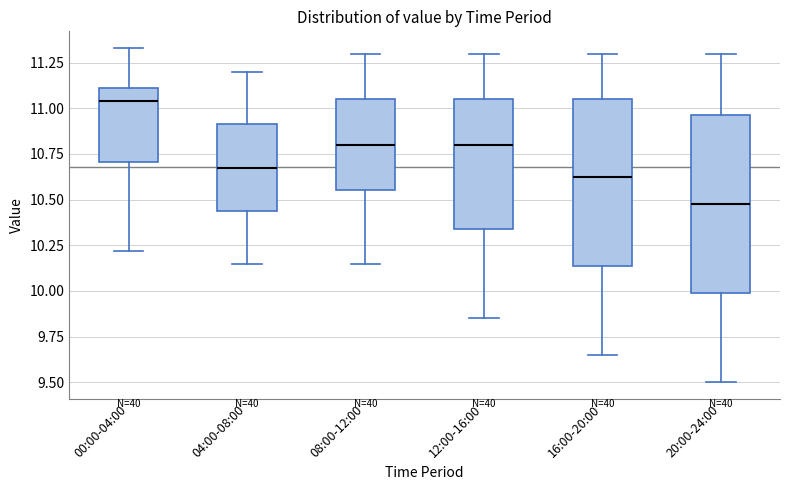

Comparing the boxes themselves (not the whiskers), which one is the tallest?

20:00-24:00